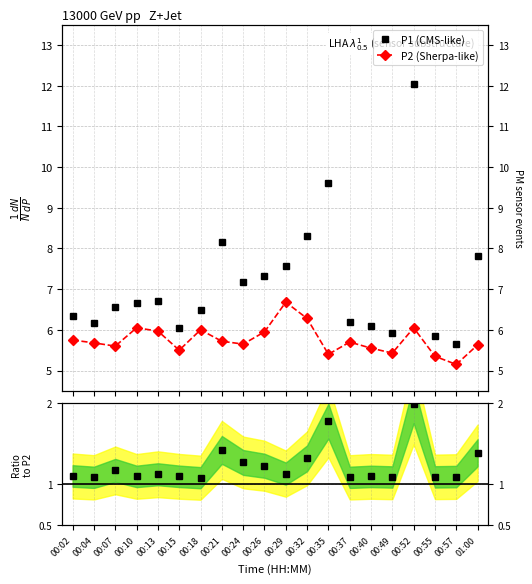

Where is the first local maximum for Ratio P1/P2?

00:07